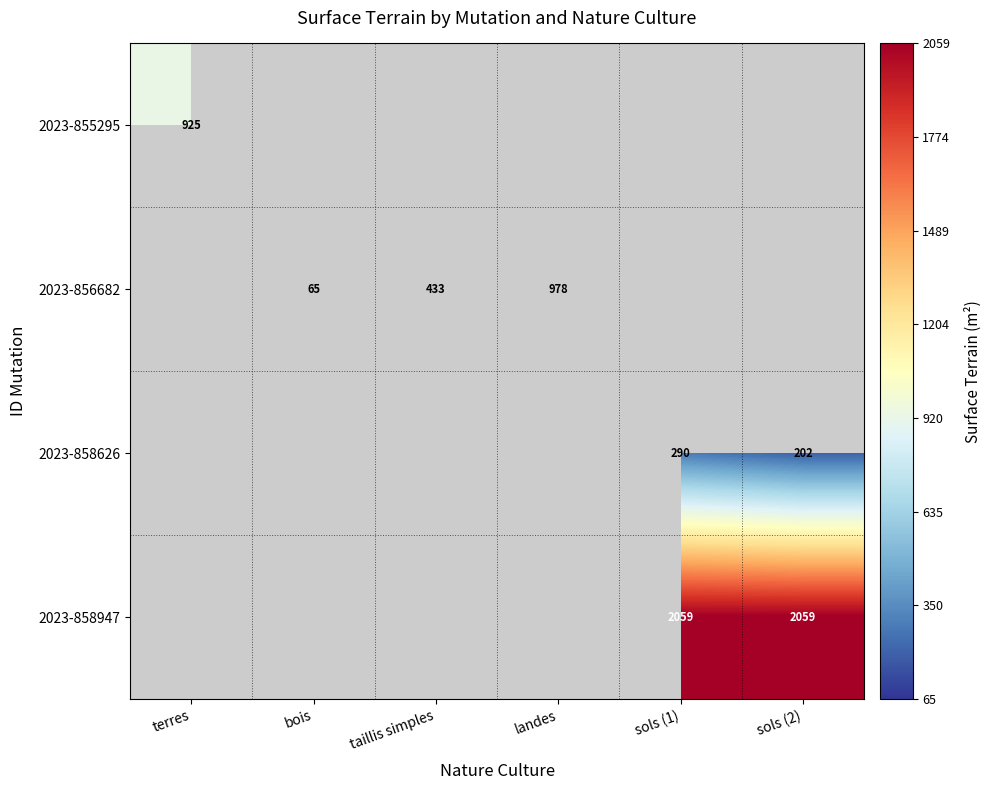

The 2023-858626 series shows 300 at sols (2). True or false?

False